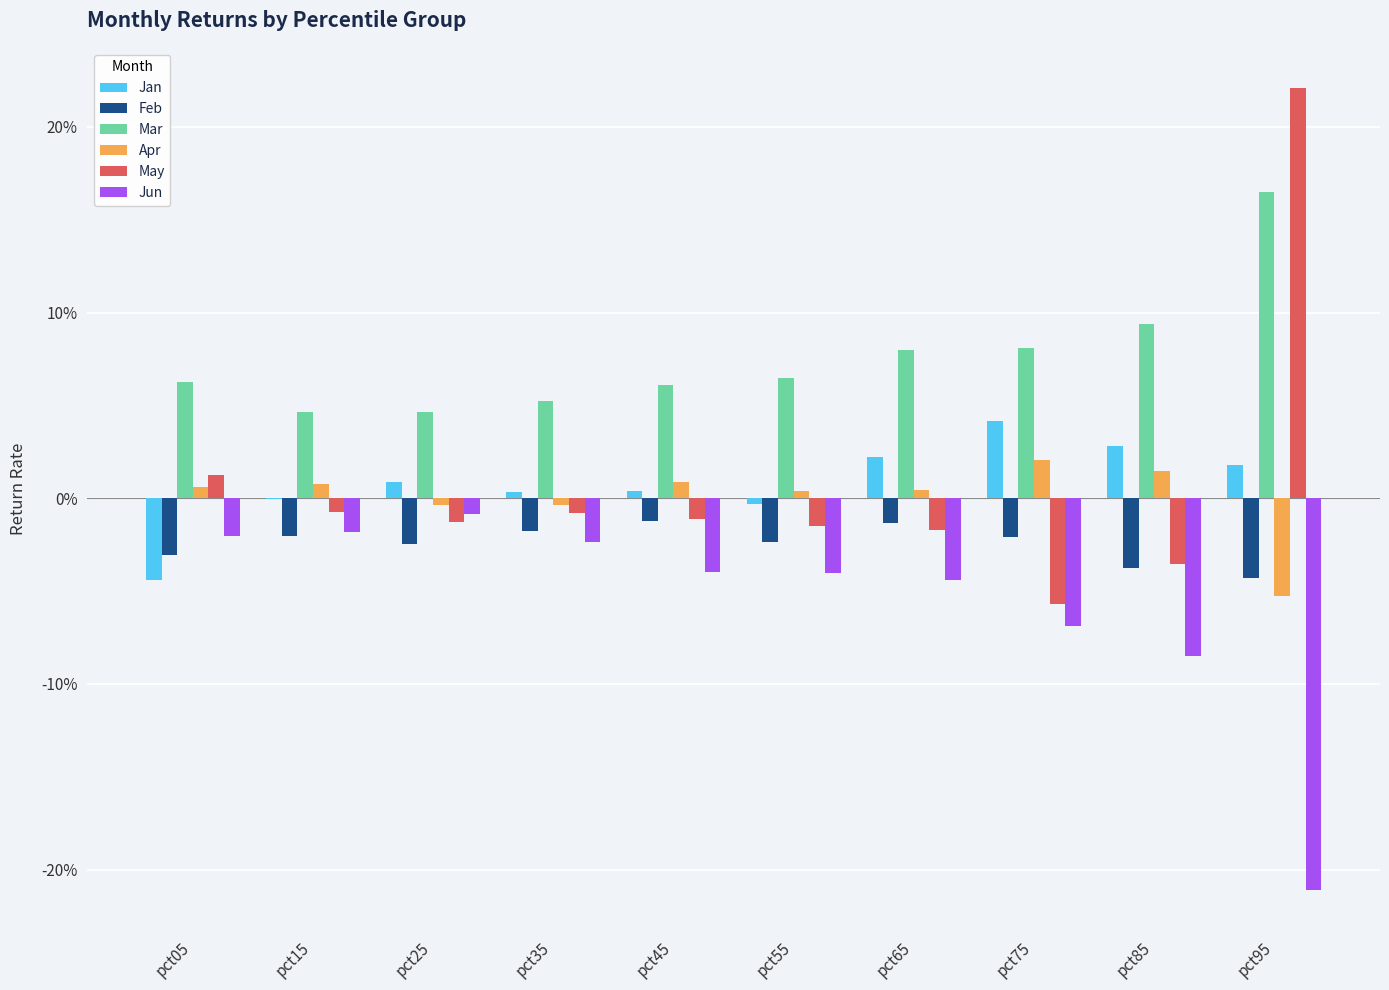

Is the value of Mar at pct75 greater than the value of Jun at pct45?

Yes